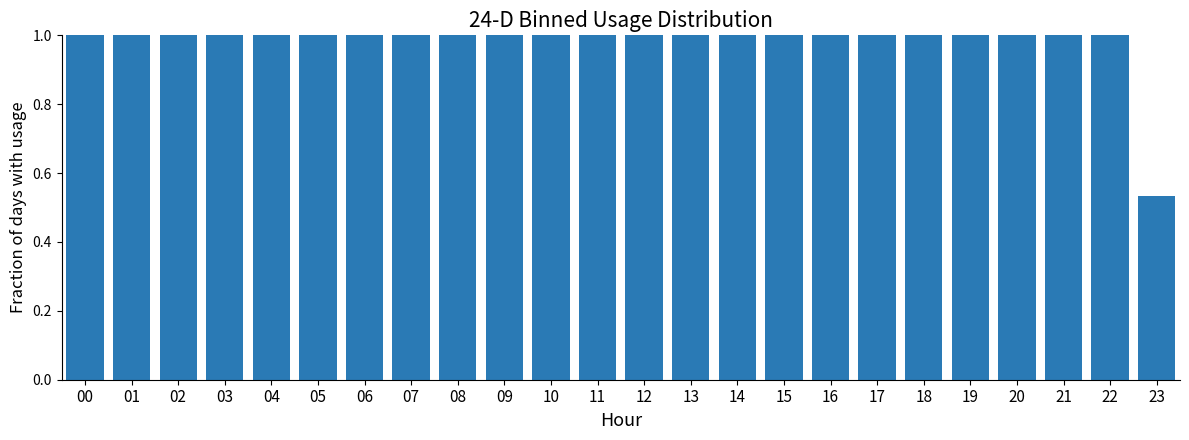

Where is the data nearest to the value 0?

23